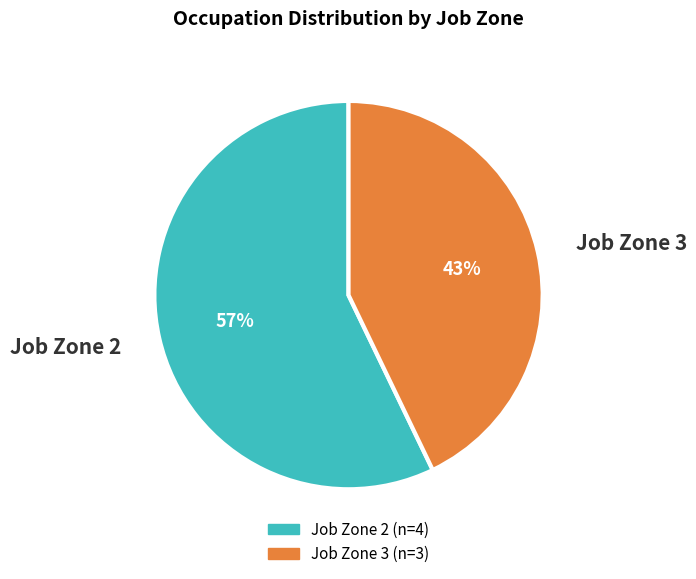

Is it true that Job Zone 3 is 43% of the pie?

True